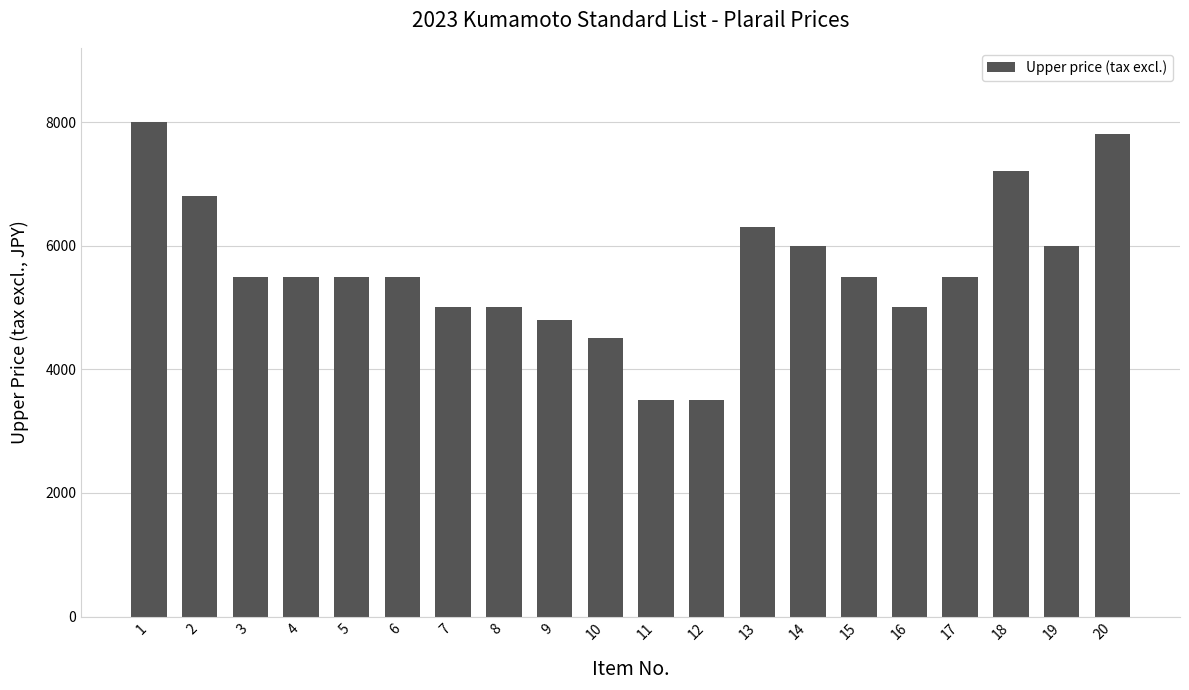

What is the value of the 1st bar from the left?

8000